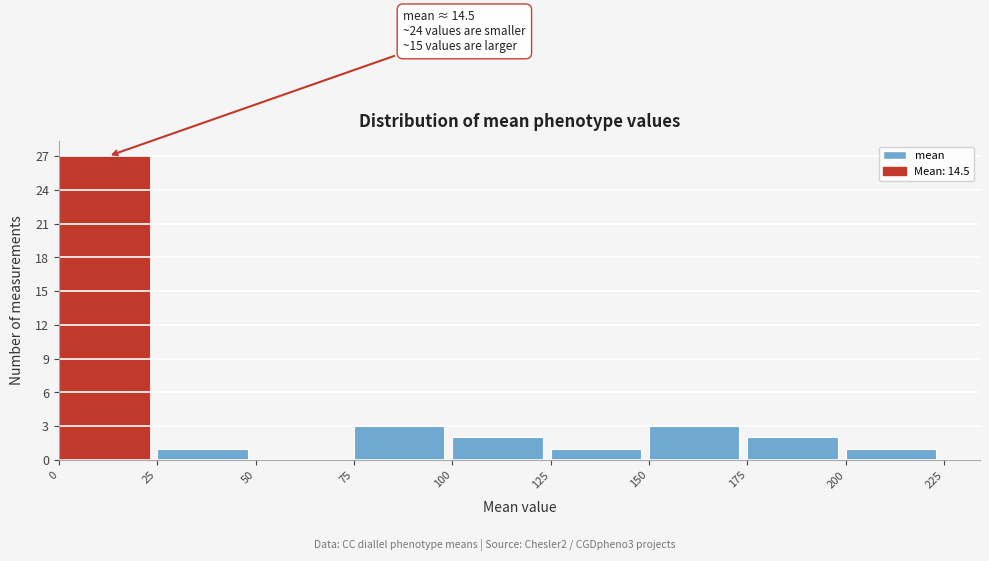

Which range on the x-axis has the tallest bar?

0 to 25